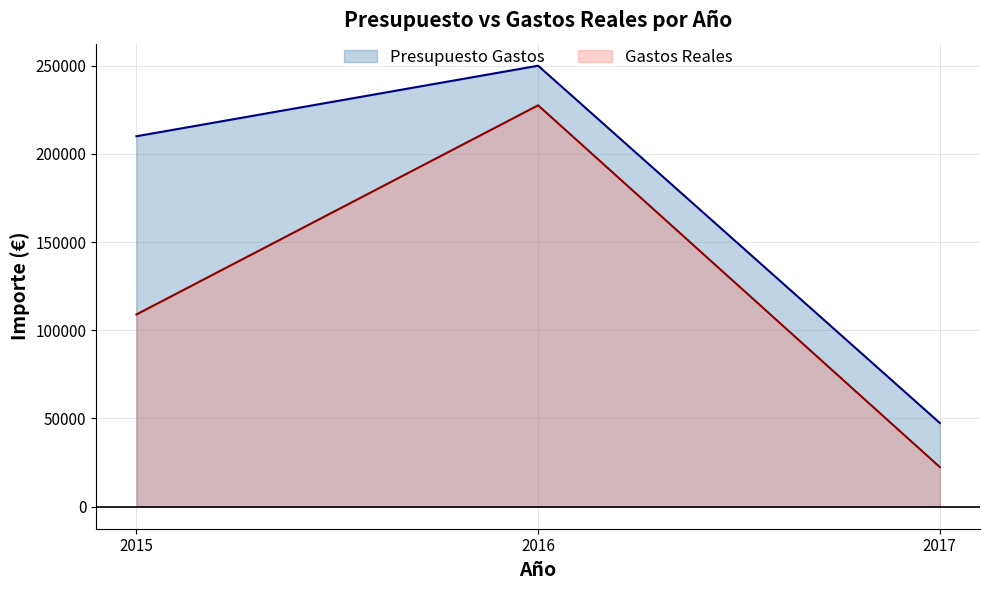

Which series has the largest total across all categories?

Presupuesto Gastos